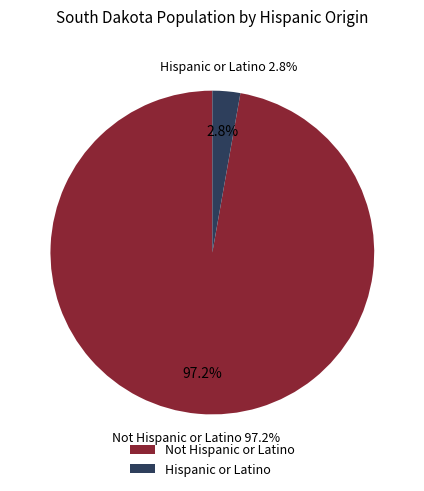

What percentage is NOT represented by Not Hispanic or Latino?

2.8%